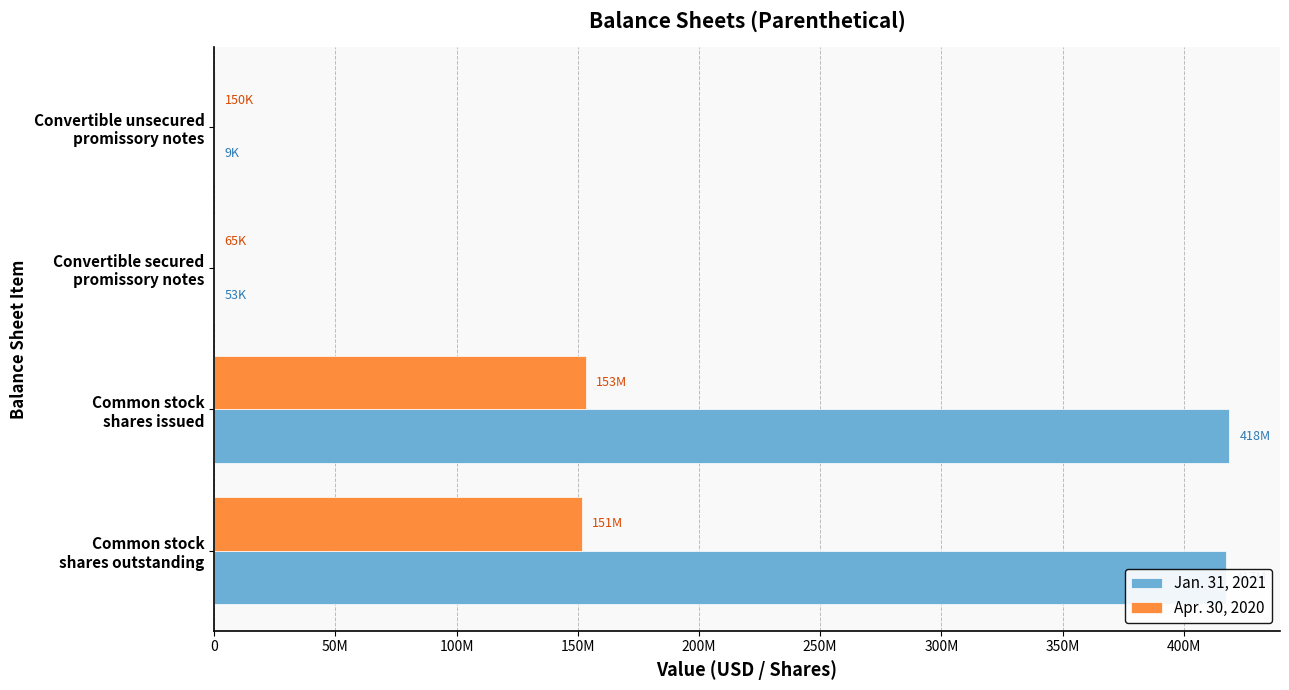

What are all the series names shown in the legend?

Jan. 31, 2021, Apr. 30, 2020